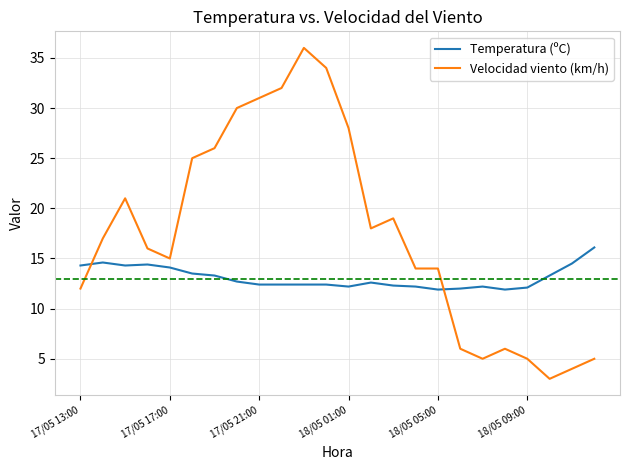

Which series has the largest total across all categories?

Velocidad viento (km/h)